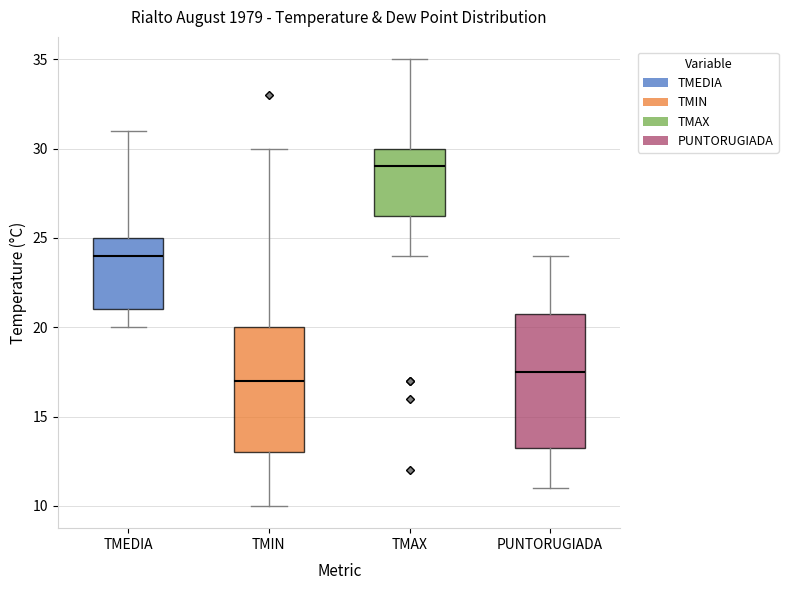

Reading left to right, transcribe this box plot: for each box, give where its median line is, the range the box spans, and where its two whiskers end, as read against the y-axis. The values are not printed on the chart, so give them approximately, as read against the axis.

TMEDIA: median 24.0, box 21.0 to 25.0, whiskers 20.0 to 31.0
TMIN: median 17.0, box 13.0 to 20.0, whiskers 10.0 to 30.0
TMAX: median 29.0, box 26.5 to 30.0, whiskers 24.0 to 35.0
PUNTORUGIADA: median 17.5, box 13.5 to 21.0, whiskers 11.0 to 24.0